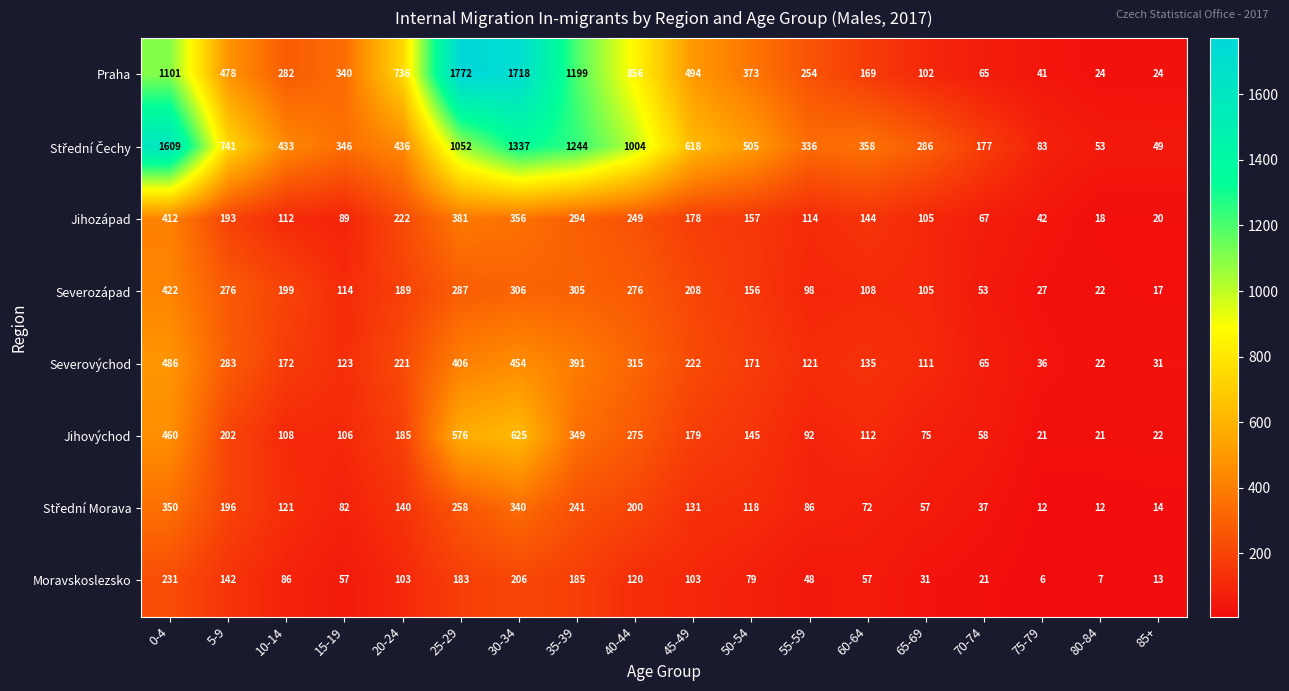

The Jihovýchod series shows 235 at 45-49. True or false?

False